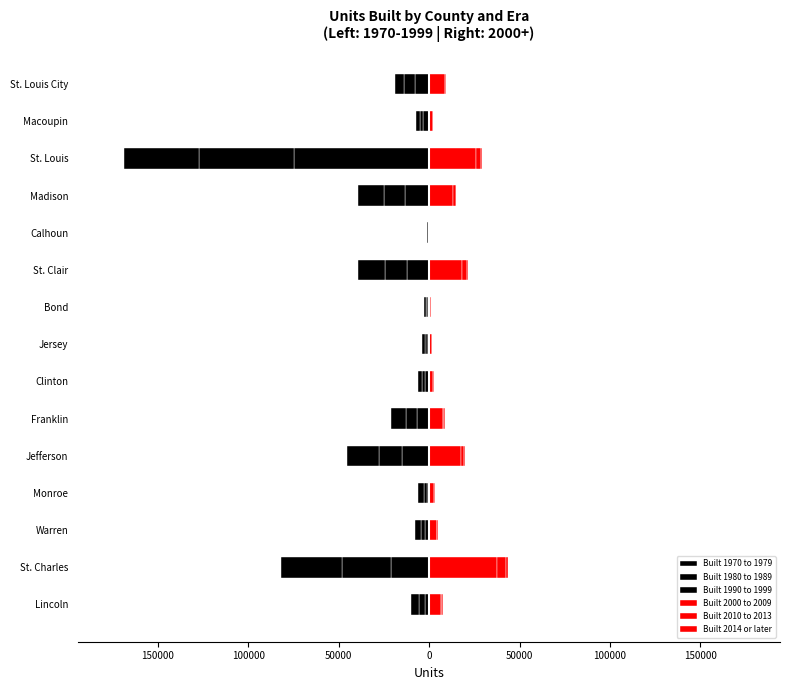

True or false: Built 2000 to 2009 has a value of 5678 at St. Clair.

False